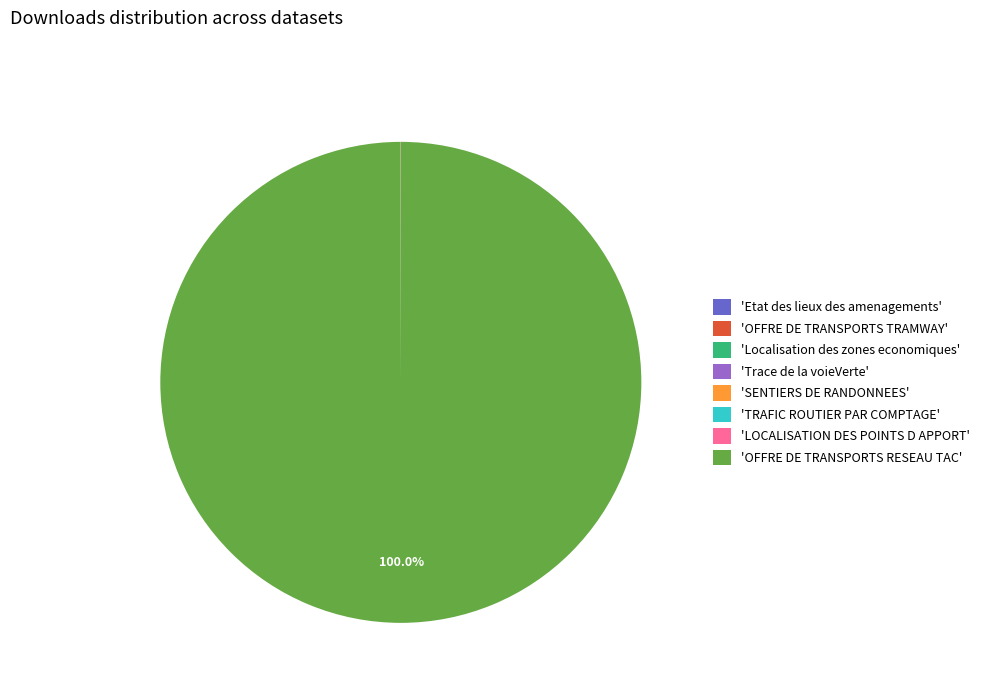

What is the largest slice in the pie chart?

'OFFRE DE TRANSPORTS RESEAU TAC'